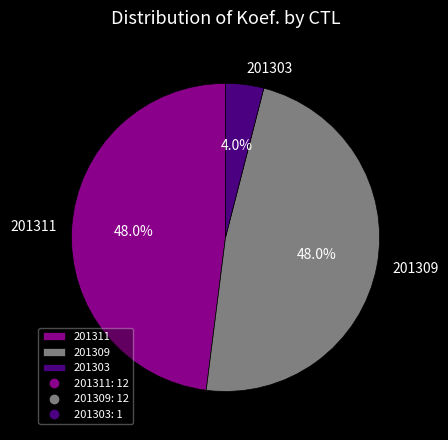

What is the smallest slice in the pie chart?

201303